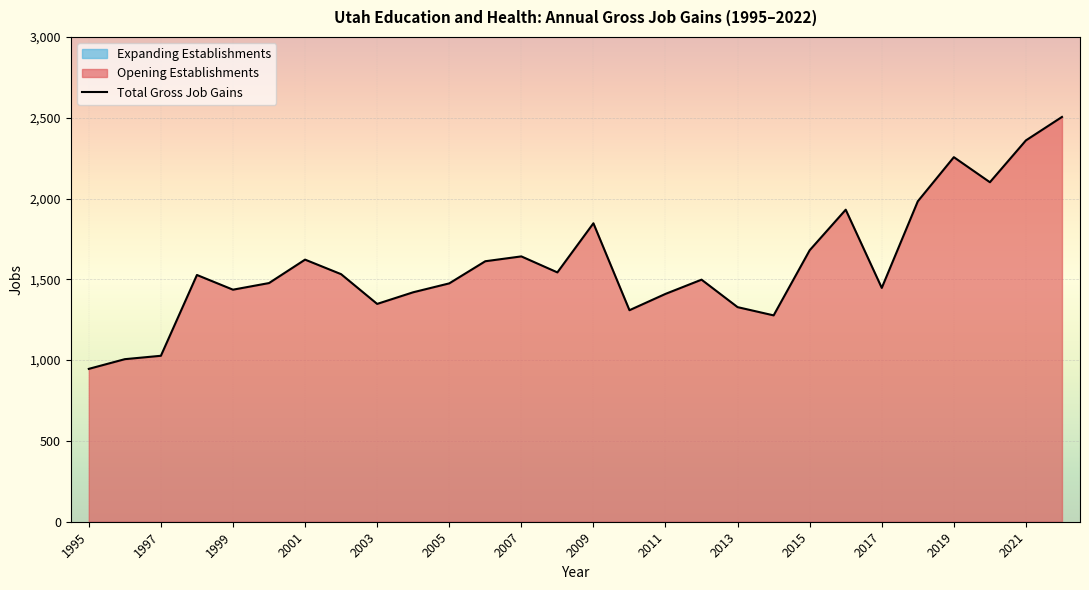

The Total Gross Job Gains series shows 2190 at 2003. True or false?

False